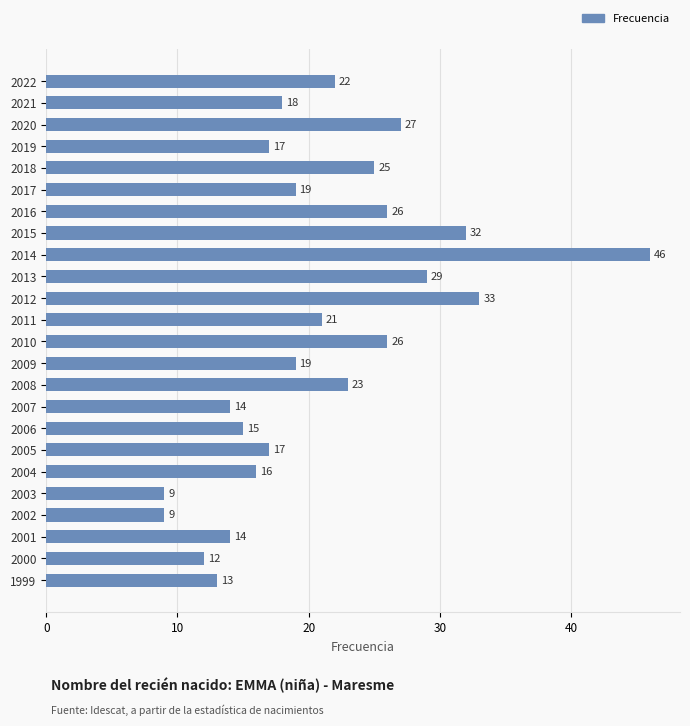

What is the ratio of the value at 2016 to the value at 2015?

0.8